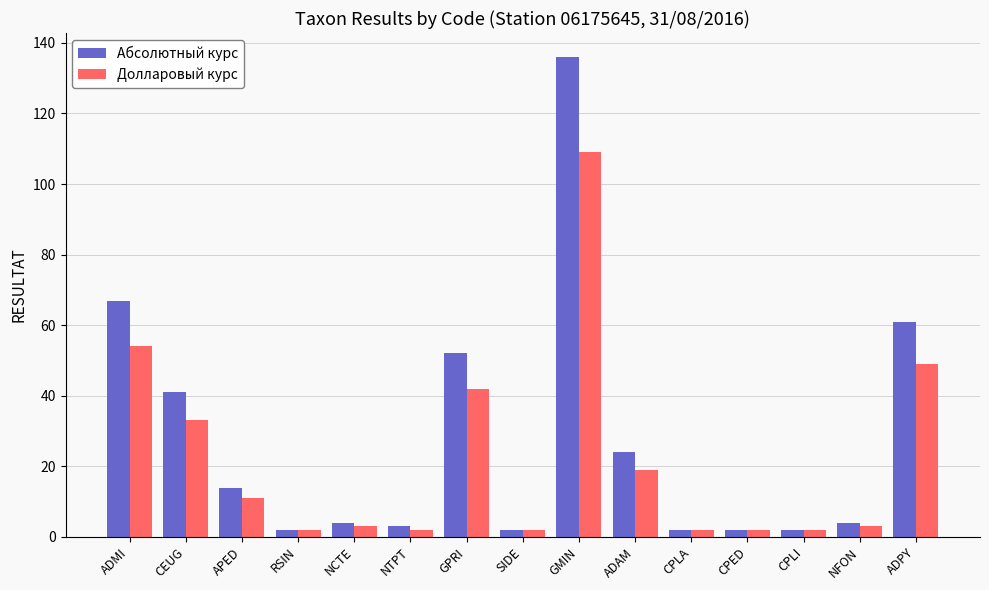

What are all the series names shown in the legend?

Абсолютный курс, Долларовый курс